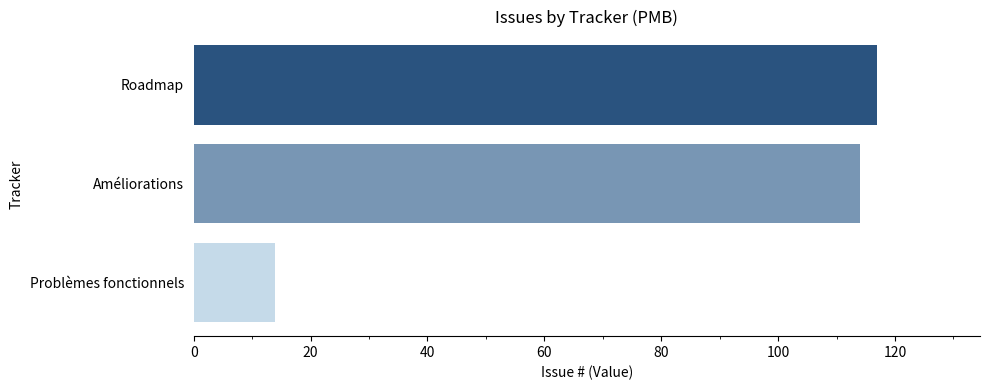

Which label corresponds to the smallest value in the chart?

Problèmes fonctionnels